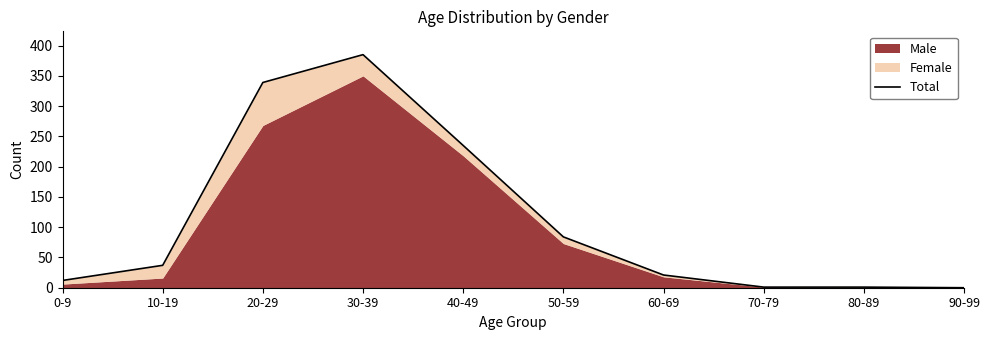

Which category has the highest value across all series?

30-39